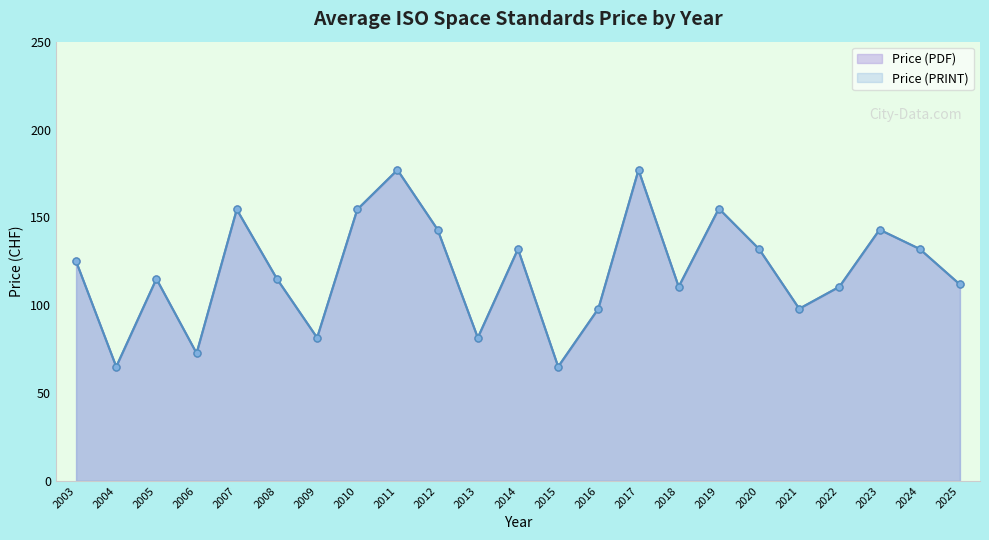

Which series changed the most between 2009 and 2022?

Price (PDF)